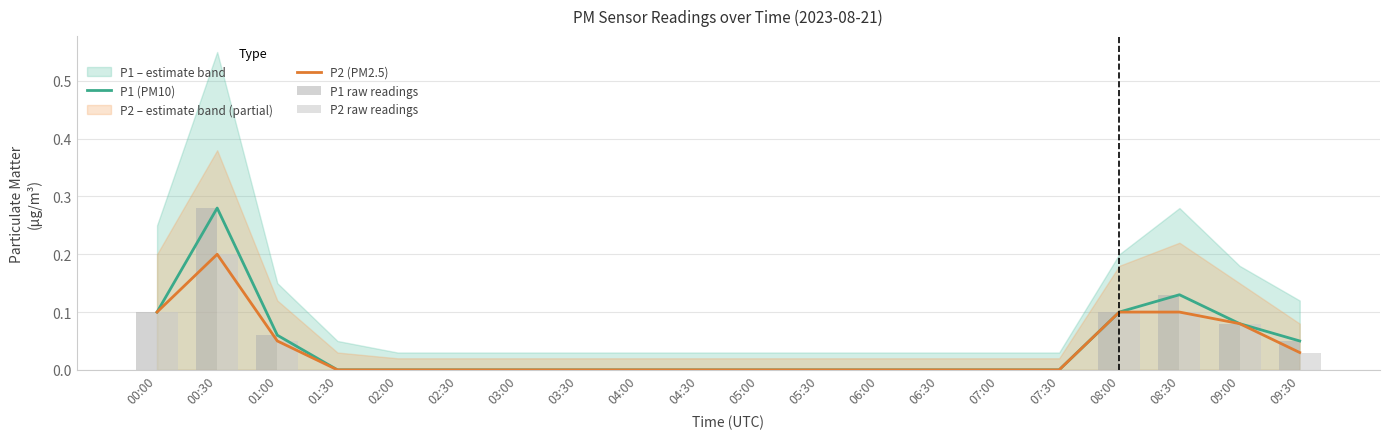

Which series has the largest range (max minus min)?

P1 (PM10)